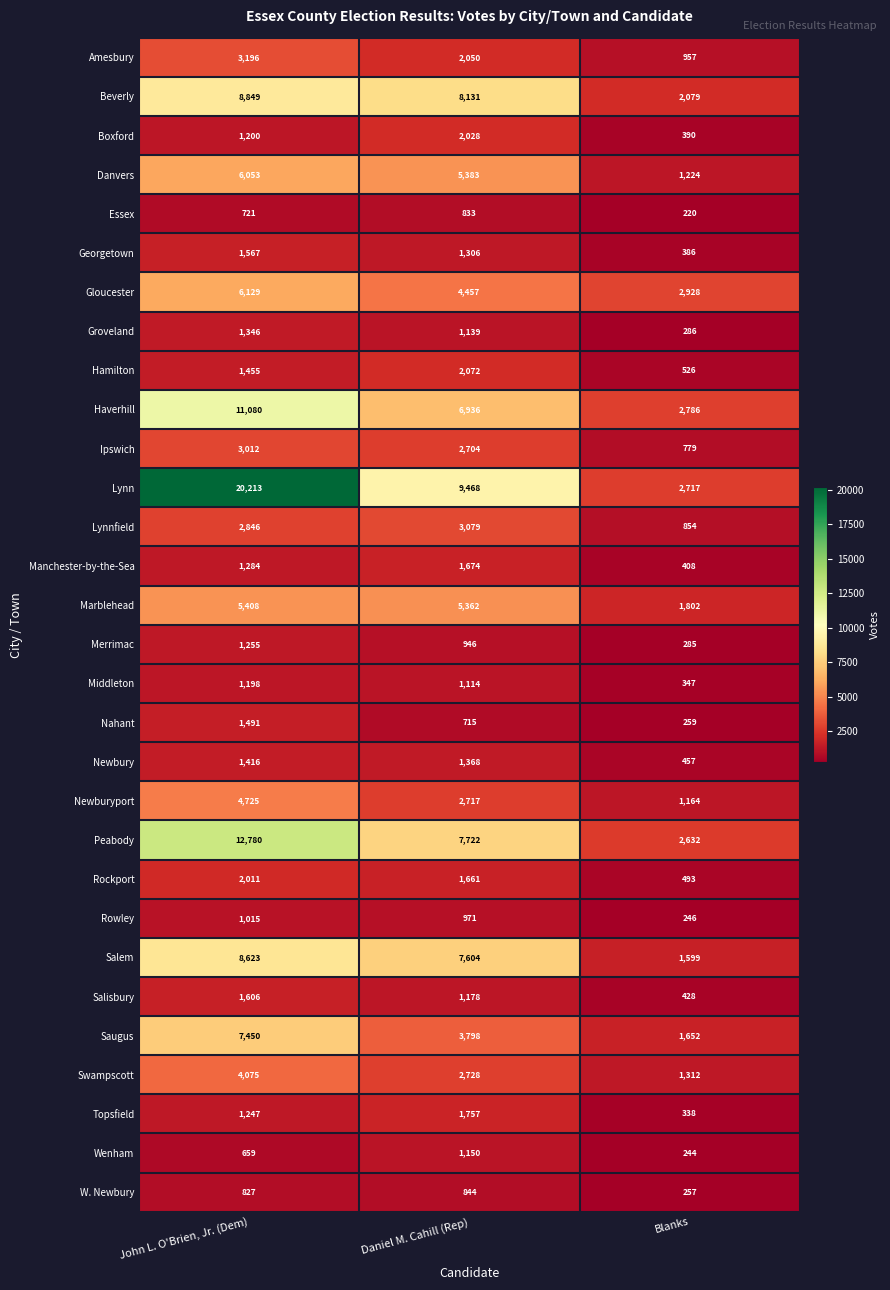

At Daniel M. Cahill (Rep), list the series in order from smallest to largest.

Nahant, Essex, W. Newbury, Merrimac, Rowley, Middleton, Groveland, Wenham, Salisbury, Georgetown, Newbury, Rockport, Manchester-by-the-Sea, Topsfield, Boxford, Amesbury, Hamilton, Ipswich, Newburyport, Swampscott, Lynnfield, Saugus, Gloucester, Marblehead, Danvers, Haverhill, Salem, Peabody, Beverly, Lynn